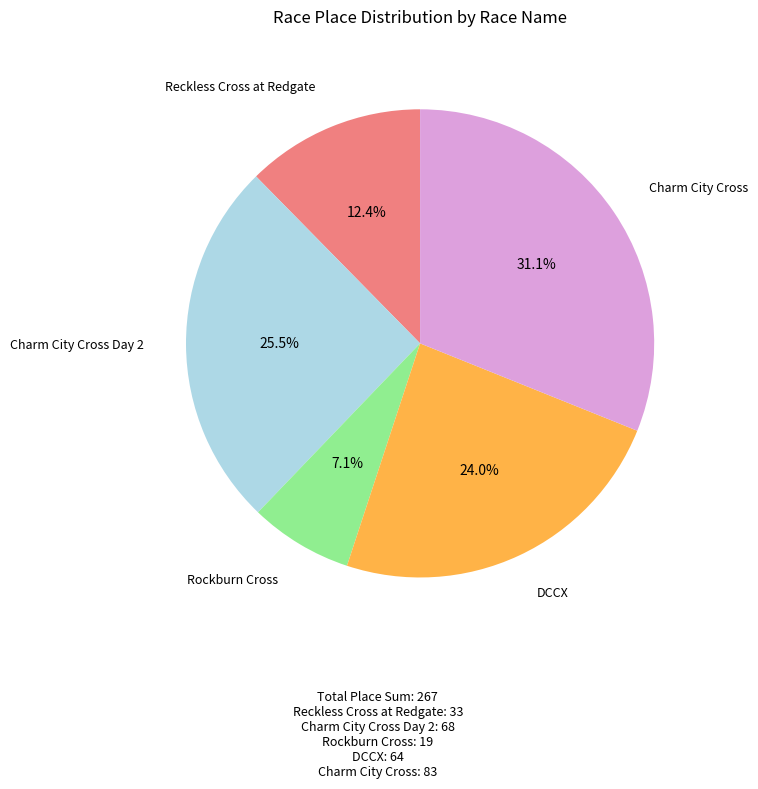

What percentage is NOT represented by DCCX?

76.0%